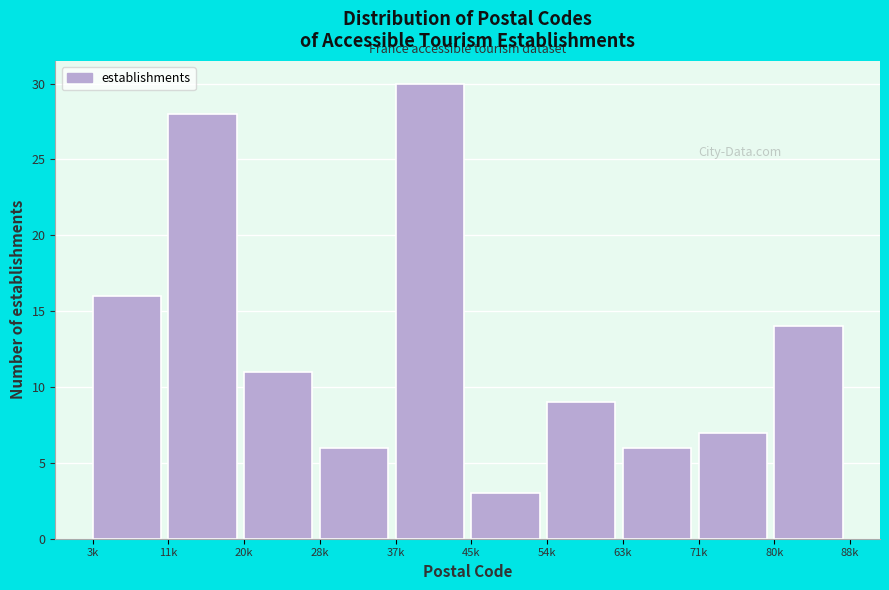

Reading left to right, transcribe all the data shown in this chart.

3k=16	11k=28	20k=11	28k=6	37k=30	45k=3	54k=9	63k=6	71k=7	80k=14